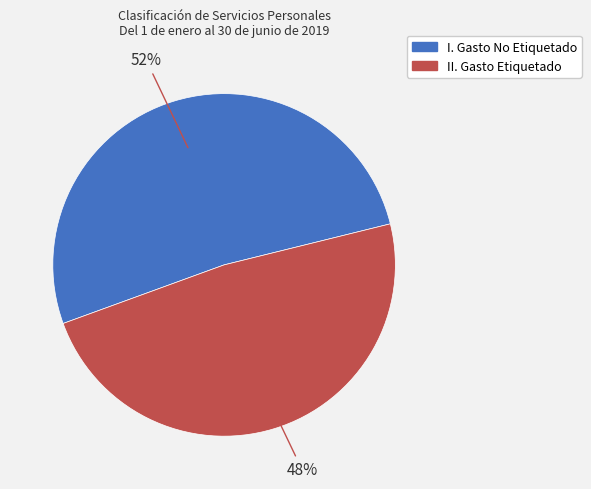

What is the largest slice in the pie chart?

I. Gasto No Etiquetado